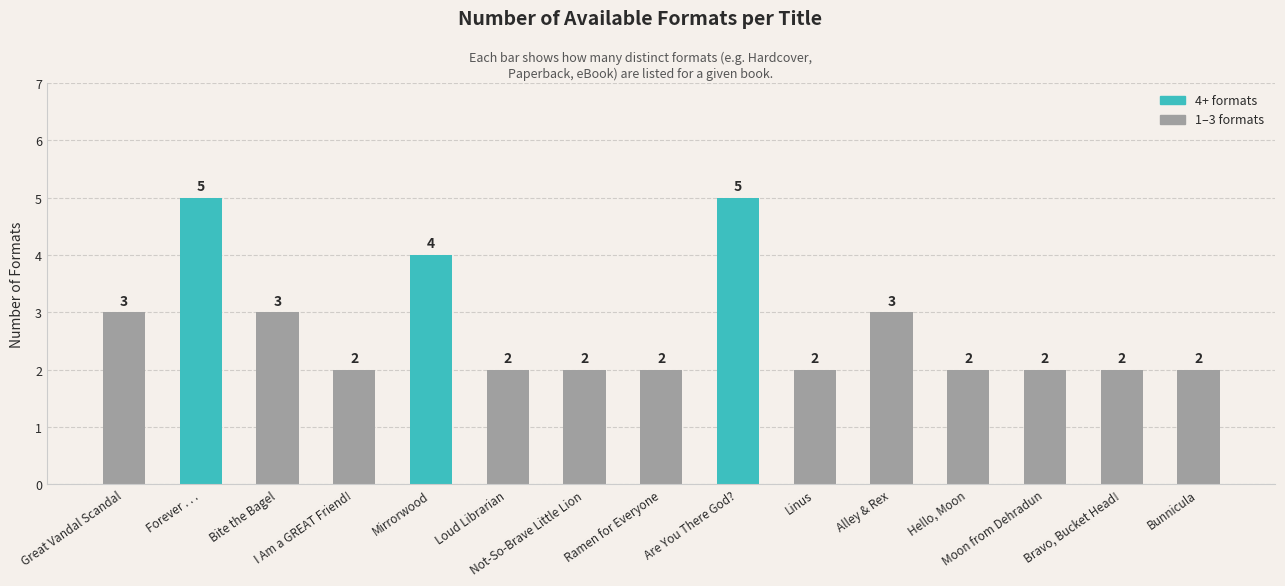

True or false: the data shows 5 at Are You There God?.

True